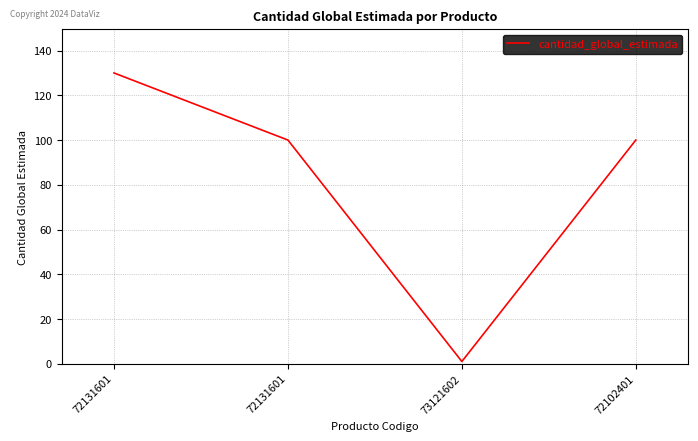

How many lines are shown in the chart?

1